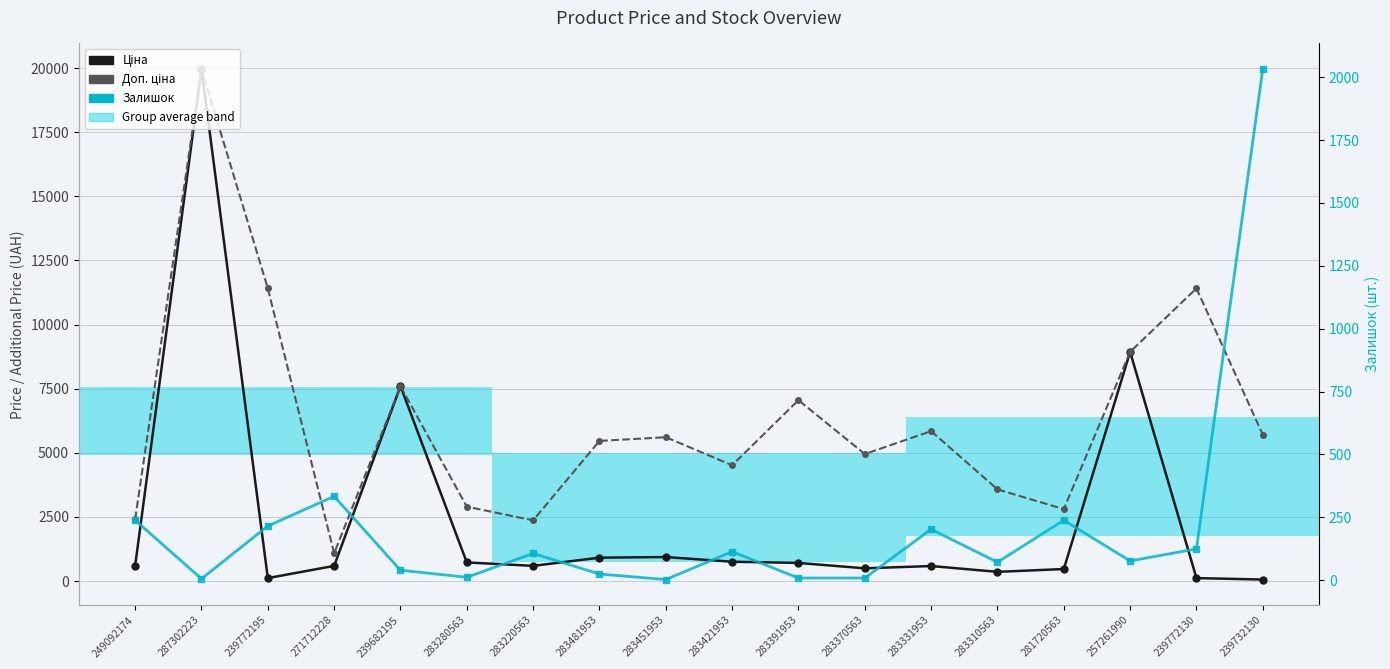

What is the average value of the Залишок series?

213.7